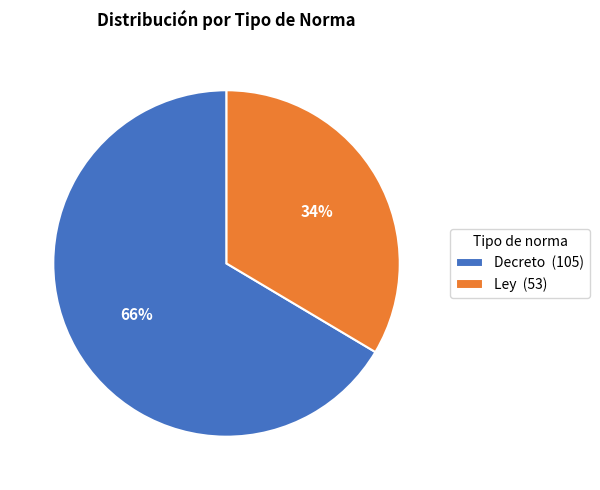

What percentage is the Ley slice, to the nearest percent?

34%